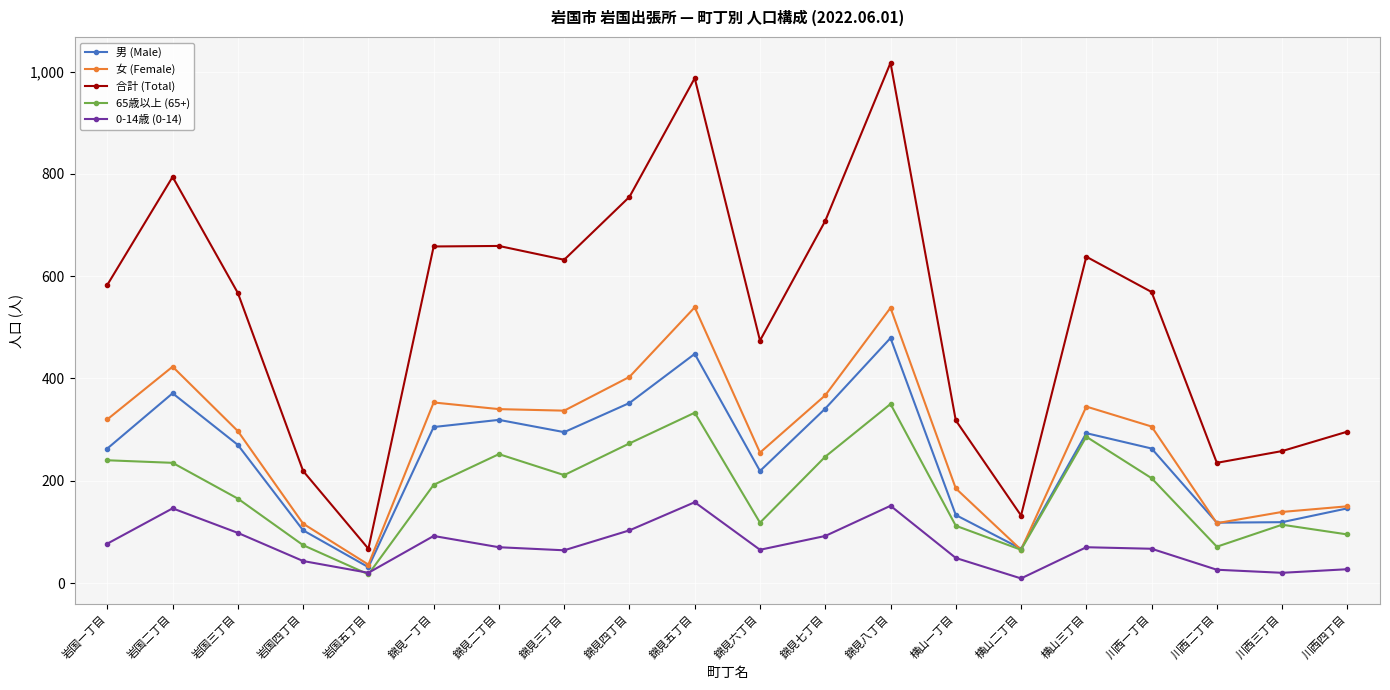

Count the number of categories in the chart.

20